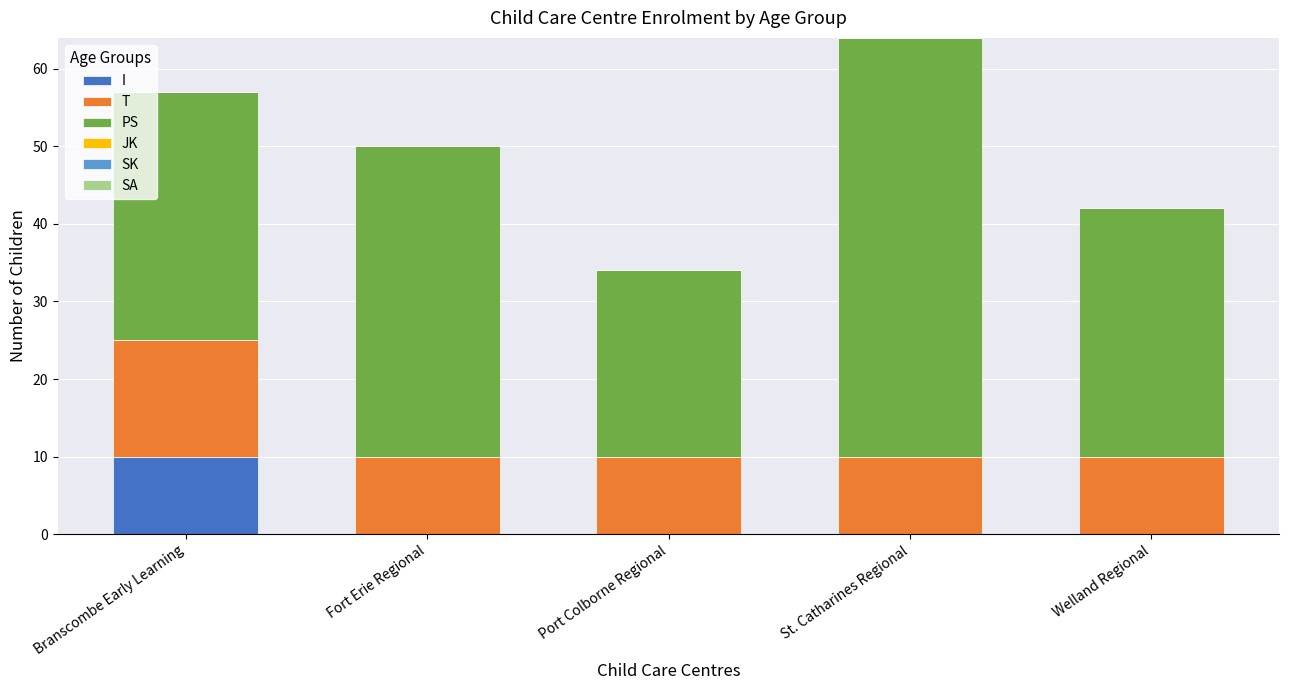

Reading right to left, what are the values for I?

Welland Regional=0	St. Catharines Regional=0	Port Colborne Regional=0	Fort Erie Regional=0	Branscombe Early Learning=10